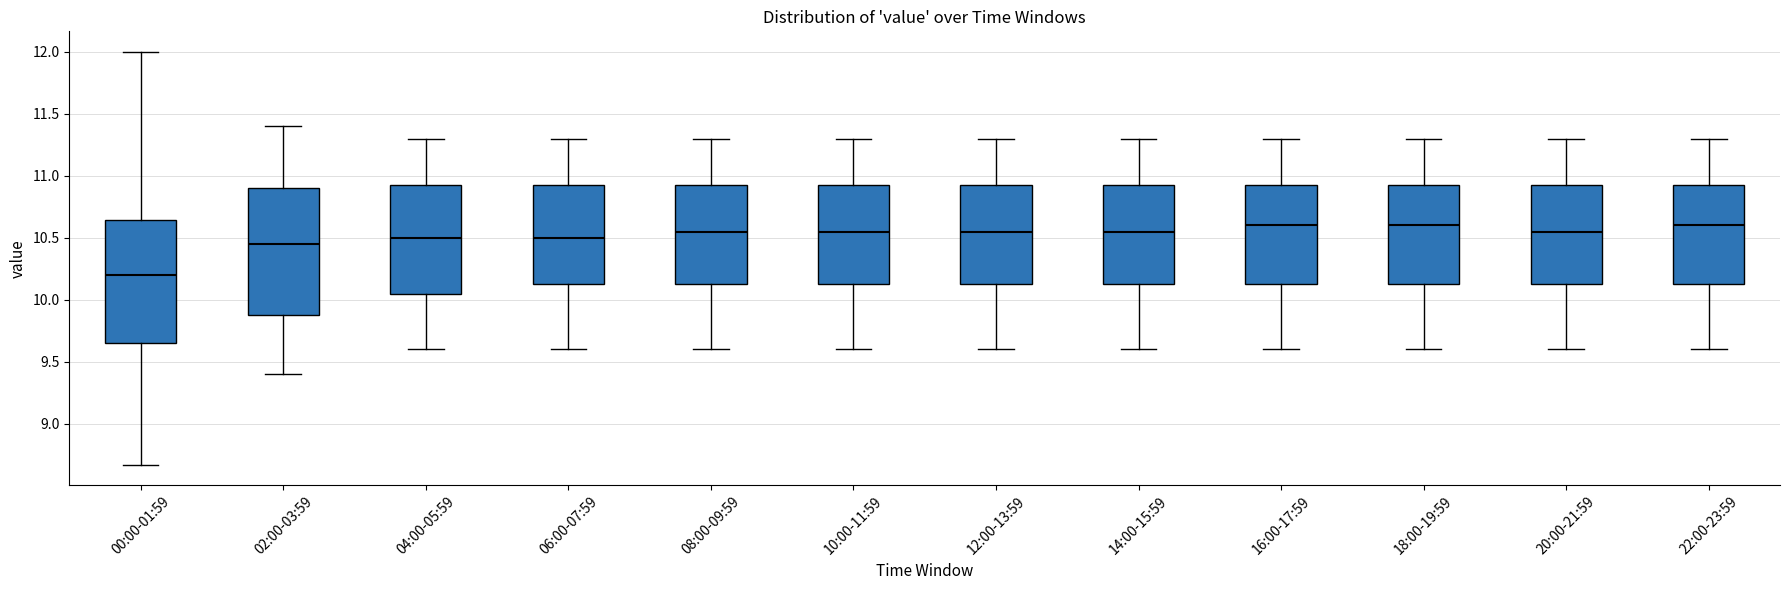

Which box has the lowest median line?

00:00-01:59